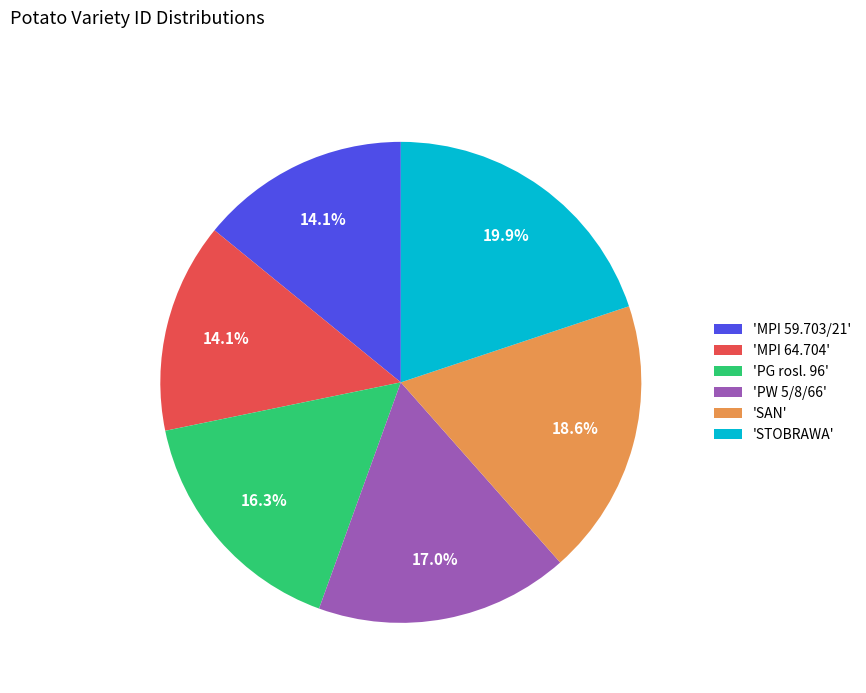

Between 'PG rosl. 96' and 'MPI 64.704', which is larger?

'PG rosl. 96'